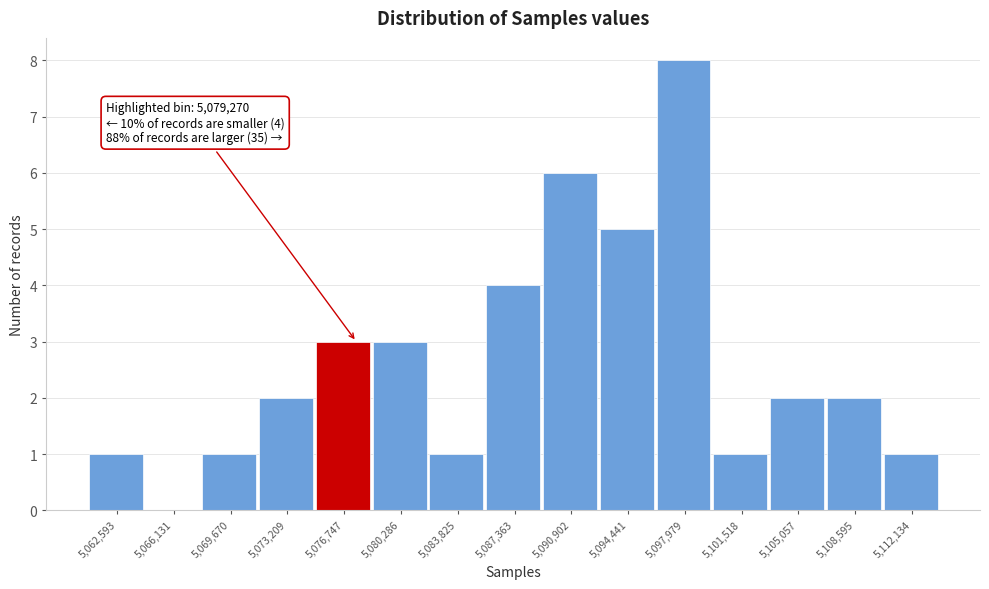

Reading right to left, transcribe all the data shown in this chart.

5,112,134=1	5,108,595=2	5,105,057=2	5,101,518=1	5,097,979=8	5,094,441=5	5,090,902=6	5,087,363=4	5,083,825=1	5,080,286=3	5,076,747=3	5,073,209=2	5,069,670=1	5,066,131=0	5,062,593=1